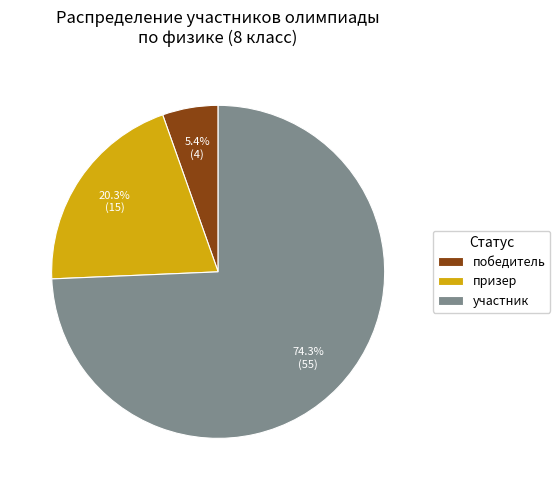

Is there any slice that represents more than half of the pie?

Yes